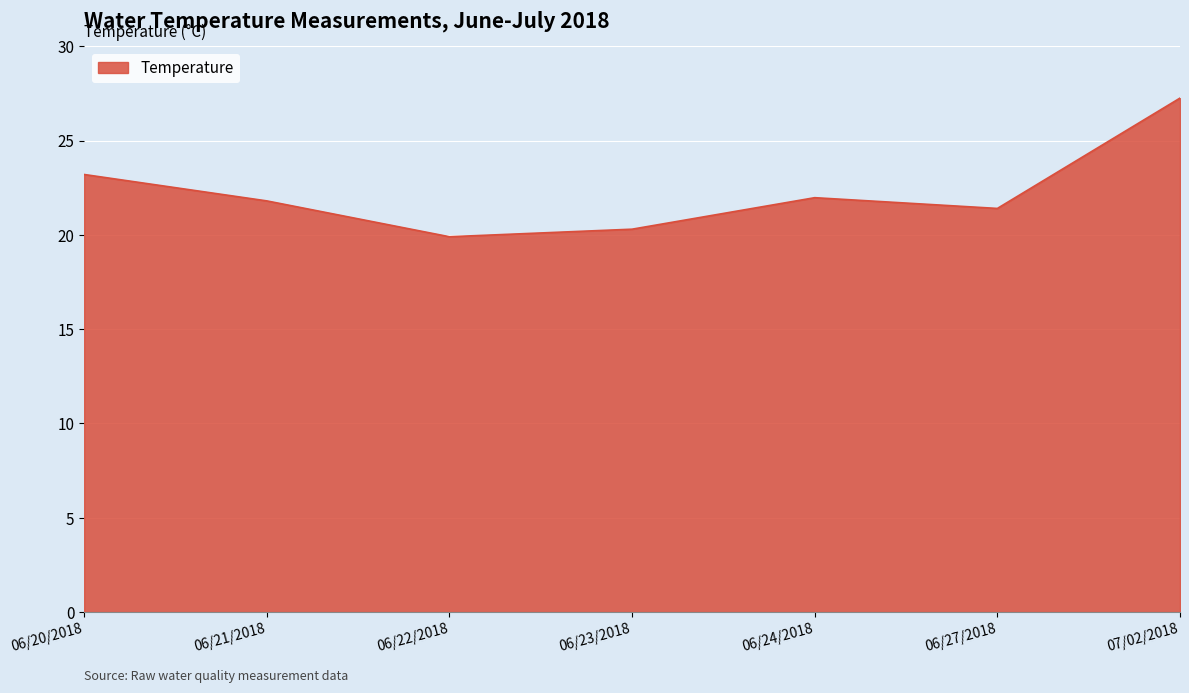

What is the average value?

22.3